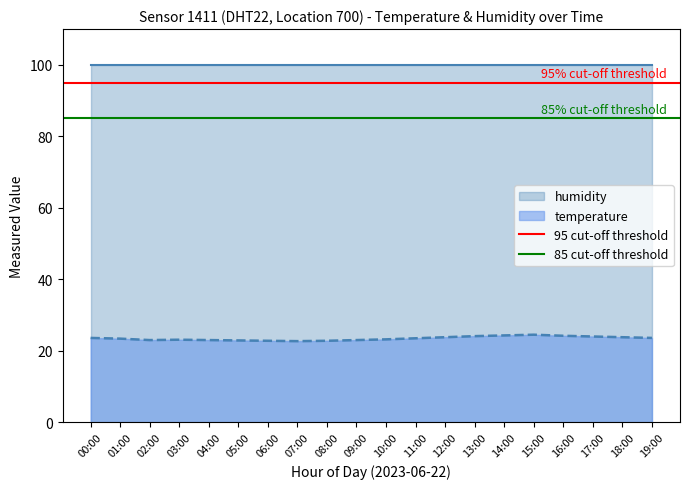

Is it true that temperature equals 11.9 at 14:00?

False